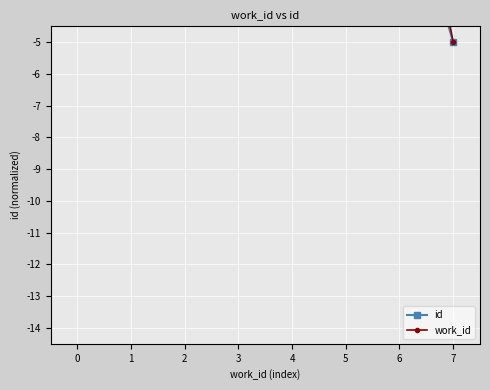

List the series in order of their overall mean, lowest first.

id, work_id